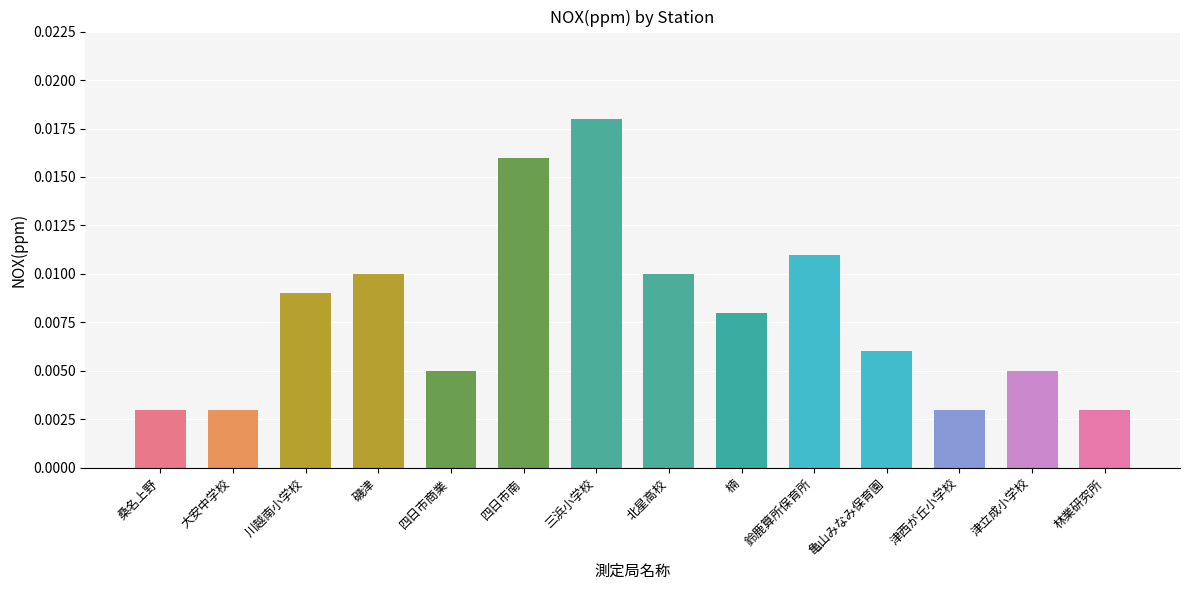

What is the label of the 11th bar from the right?

磯津